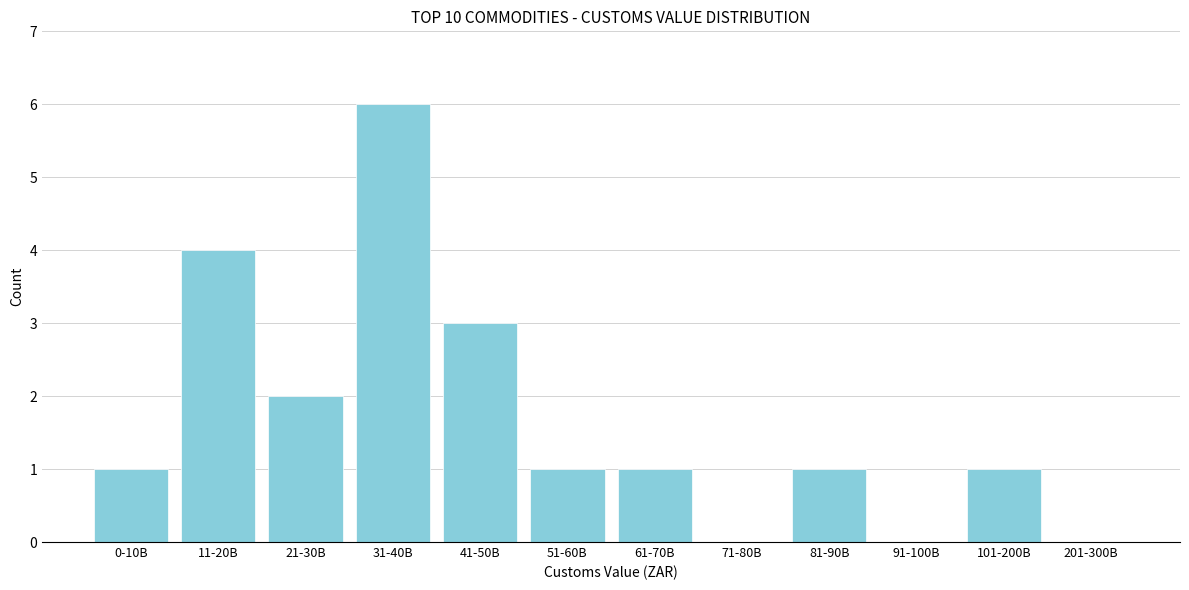

Reading left to right, extract all data points from this chart.

0-10B=1	11-20B=4	21-30B=2	31-40B=6	41-50B=3	51-60B=1	61-70B=1	71-80B=0	81-90B=1	91-100B=0	101-200B=1	201-300B=0